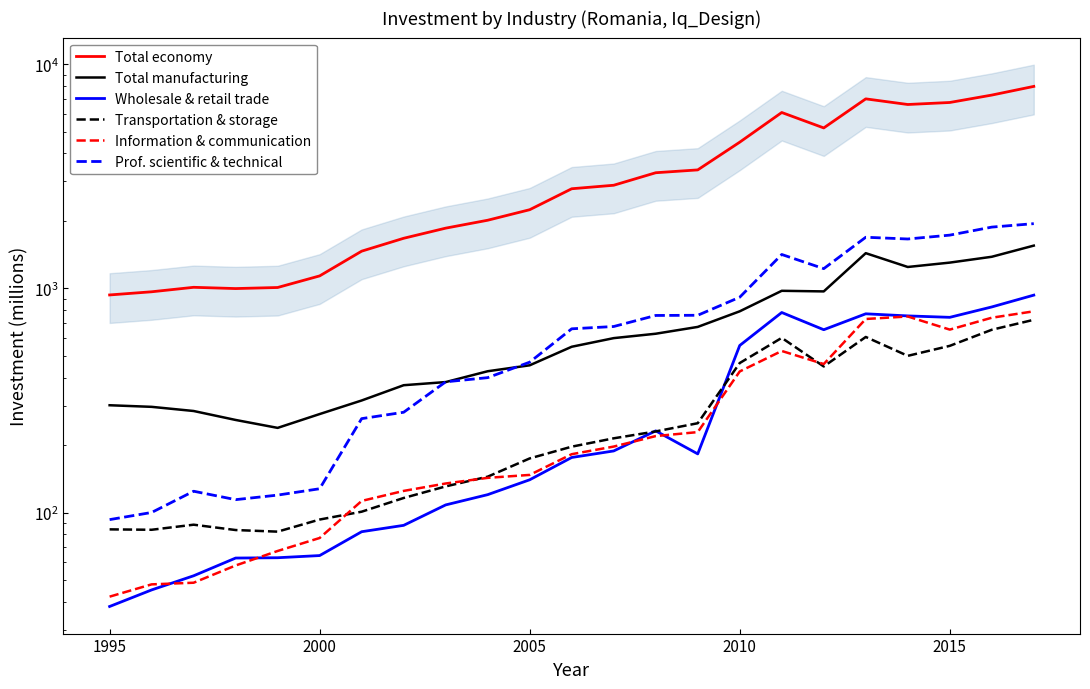

True or false: Total manufacturing has more than 1 interior local peaks.

True